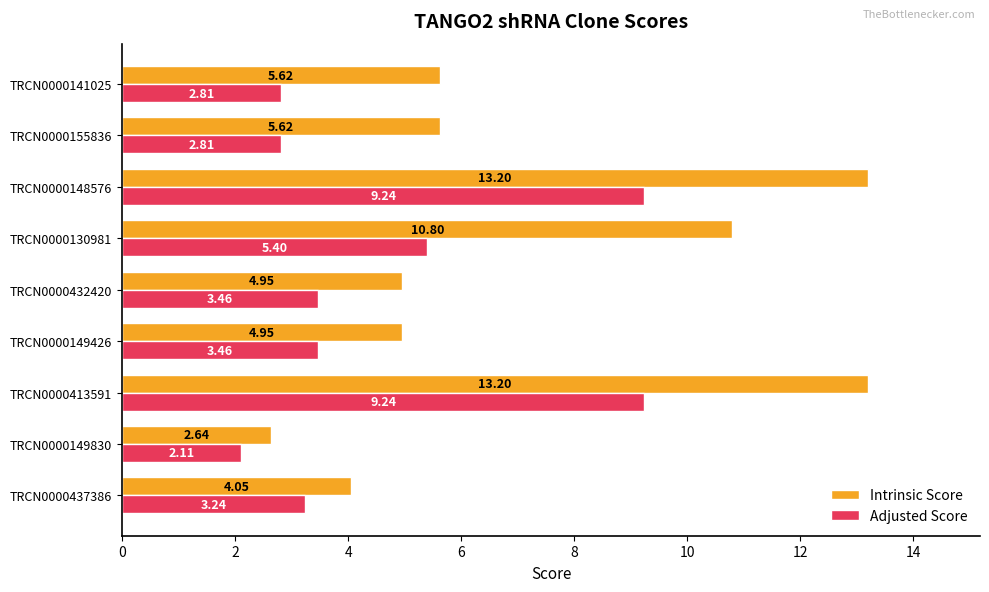

How many data points does each series have?

9